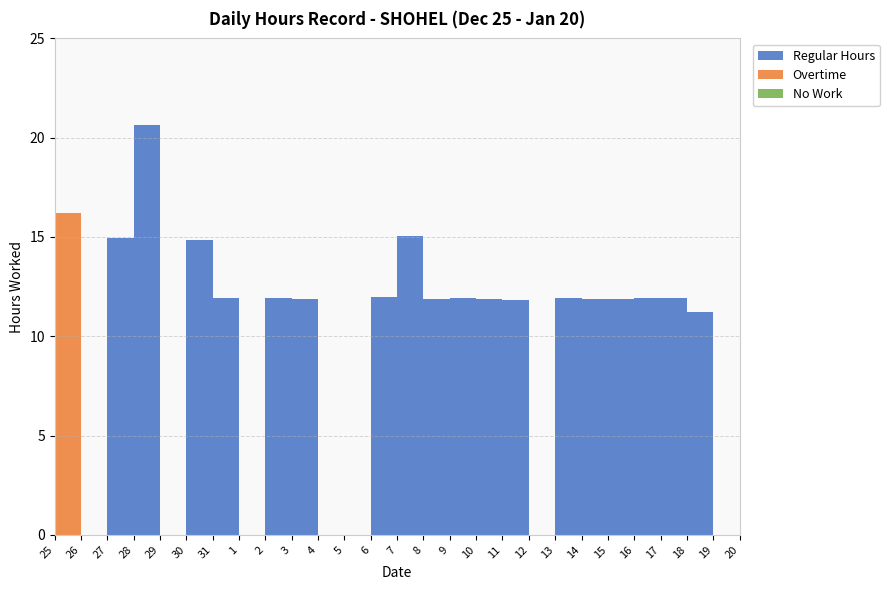

Reading left to right, transcribe all the data shown in this chart.

Regular Hours: 0.0	0.0	14.9	20.6	0.0	14.8	11.9	0.0	11.9	11.9	0.0	0.0	12.0	15.1	11.9	11.9	11.9	11.8	0.0	11.9	11.9	11.9	11.9	11.9	11.2	0.0	11.8
Overtime: 16.2	0.0	0.0	0.0	0.0	0.0	0.0	0.0	0.0	0.0	0.0	0.0	0.0	0.0	0.0	0.0	0.0	0.0	0.0	0.0	0.0	0.0	0.0	0.0	0.0	0.0	0.0
No Work: 0.0	0.0	0.0	0.0	0.0	0.0	0.0	0.0	0.0	0.0	0.0	0.0	0.0	0.0	0.0	0.0	0.0	0.0	0.0	0.0	0.0	0.0	0.0	0.0	0.0	0.0	0.0